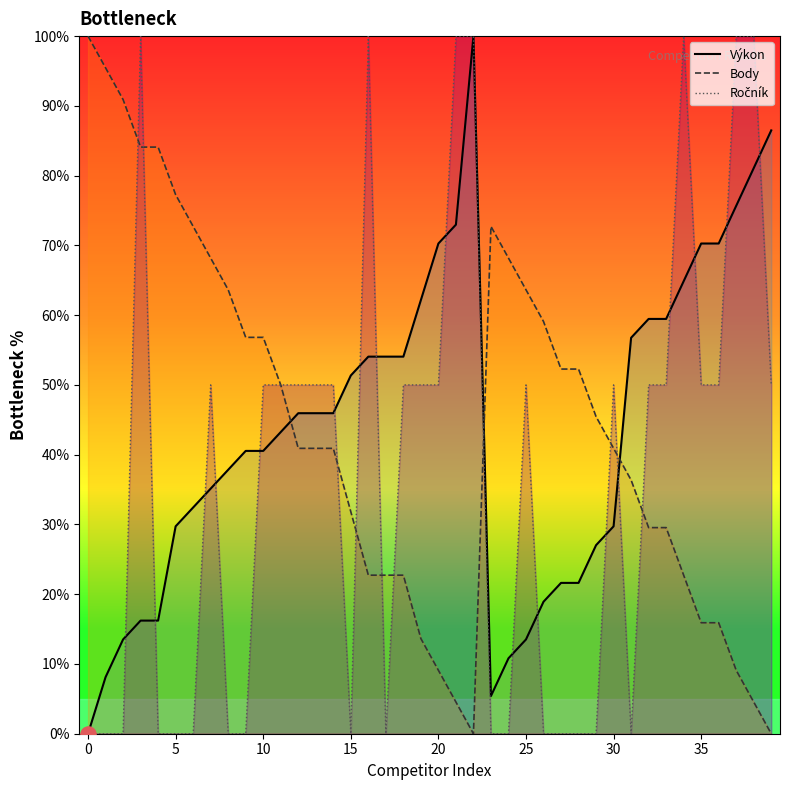

What are all the series names shown in the legend?

Výkon, Body, Ročník